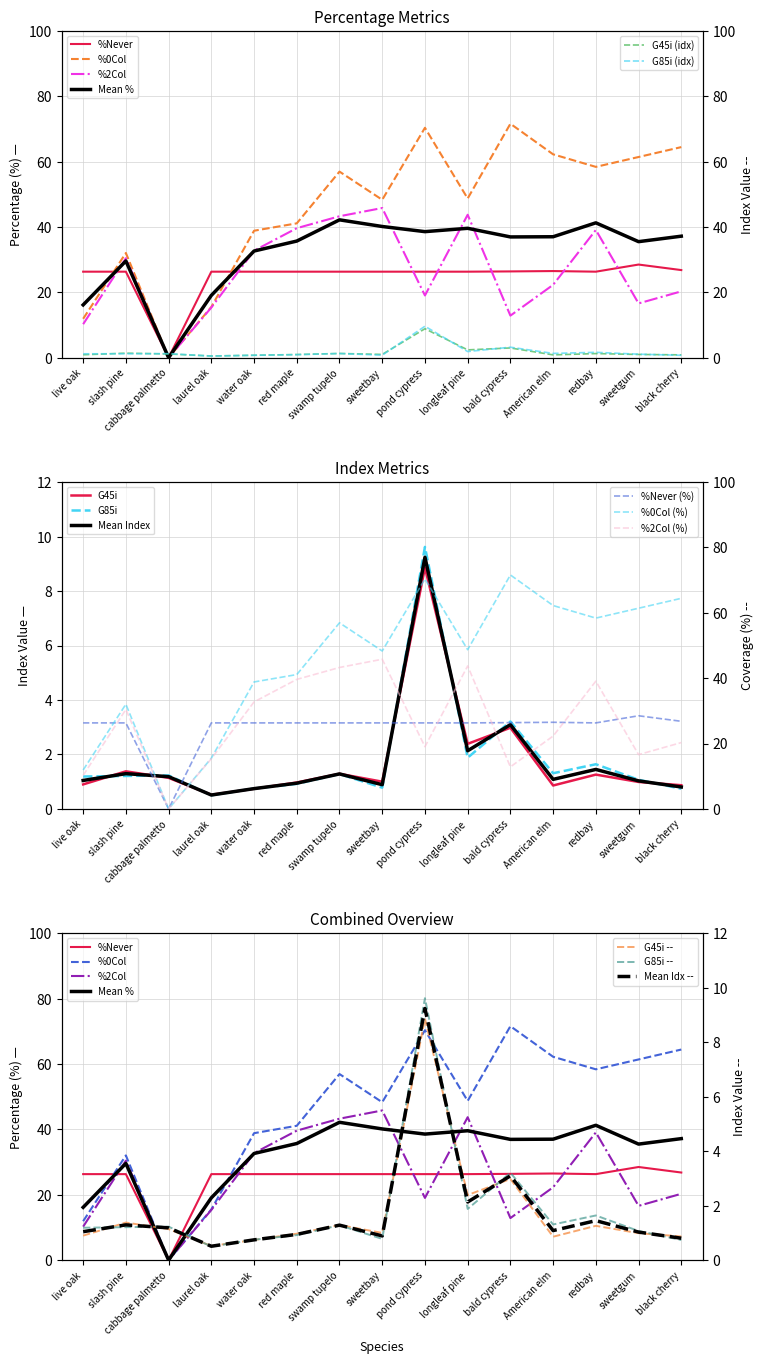

List the series in order of their peak value, lowest first.

G45i, G85i, %Never, %2Col, %0Col